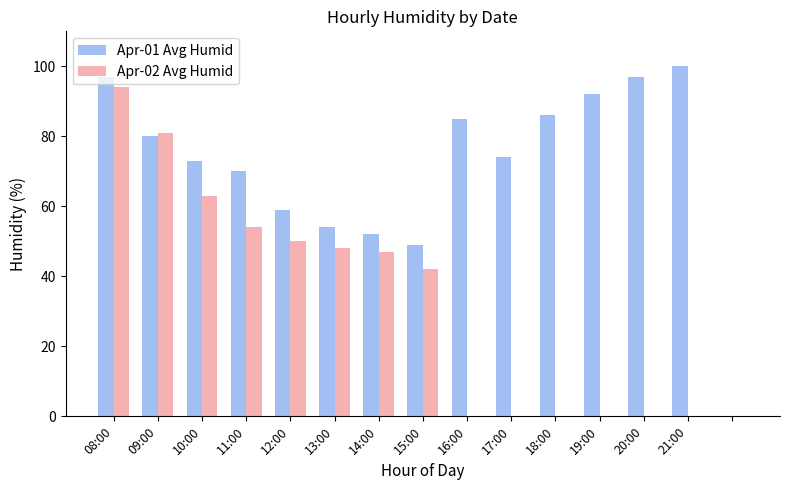

What is the sum of all Apr-02 Avg Humid values?

479